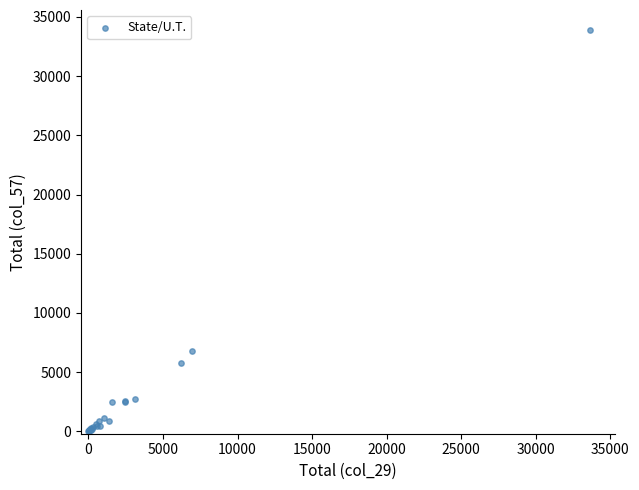

What Y value in the scatter plot is closest to 16943?

6770